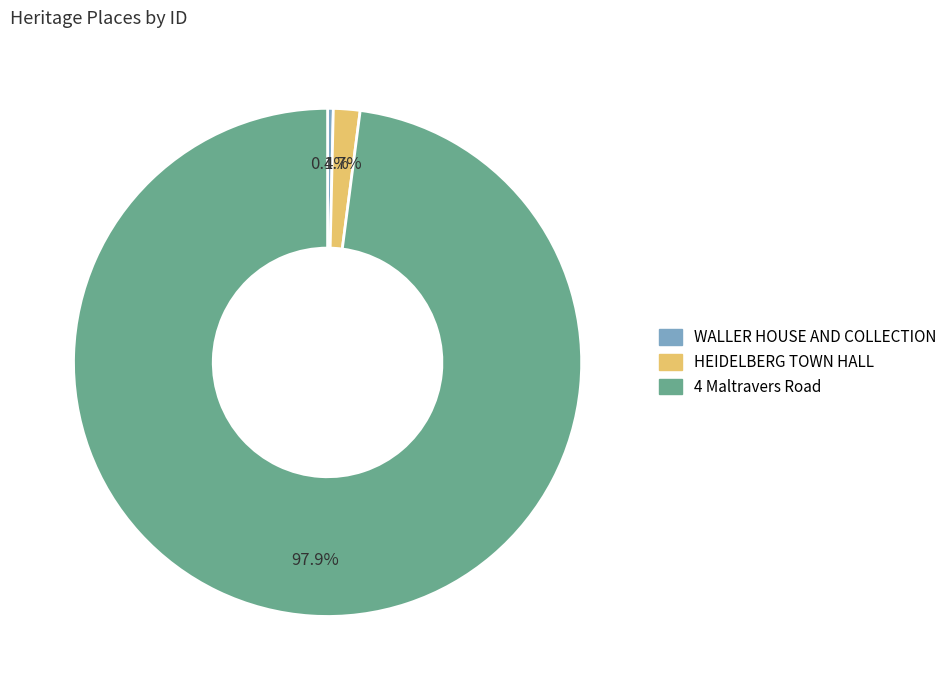

To the nearest percent, what is the difference between the largest and smallest slice percentages?

98%